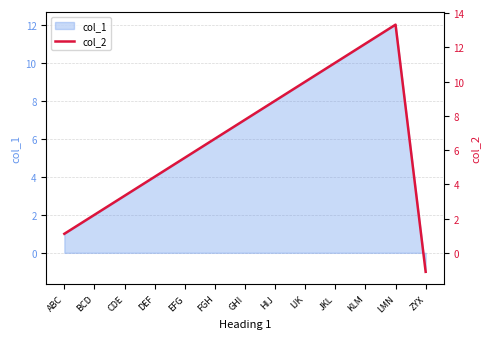

True or false: there are more than 0 points higher than both neighbors.

True